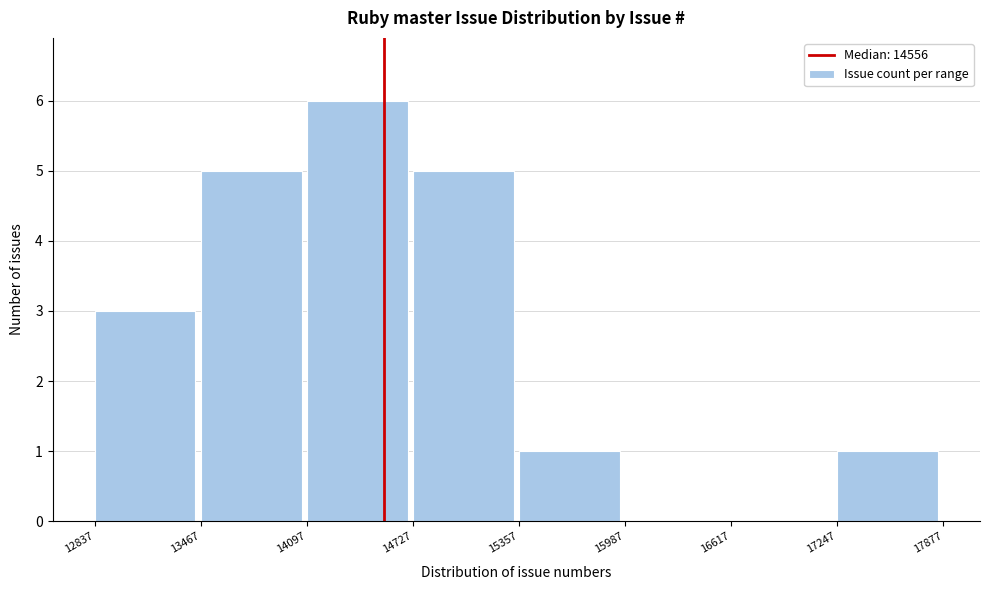

What is the height of the bar covering 15357 to 15987 on the x-axis? The values are not printed on the chart, so give them approximately, as read against the axis.

1